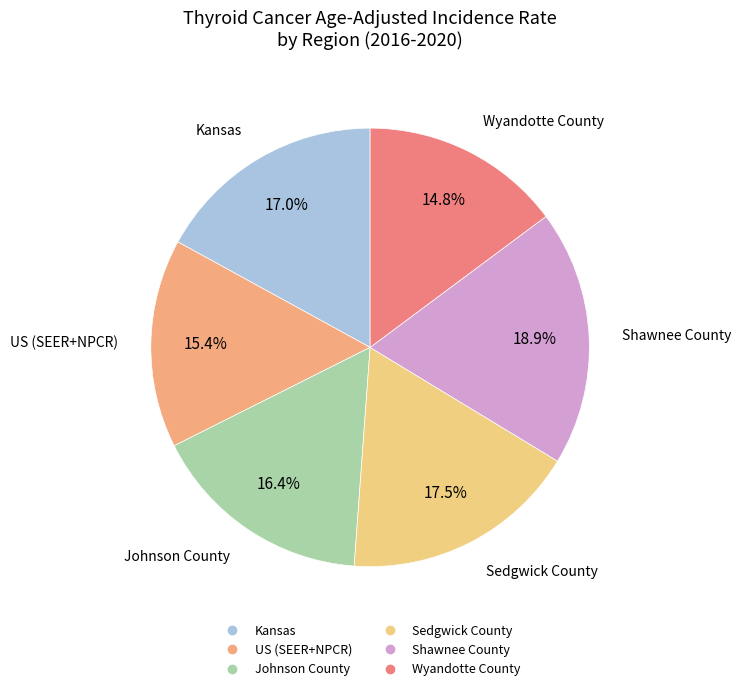

Combined, what portion of the pie is US (SEER+NPCR) and Wyandotte County?

30.2%